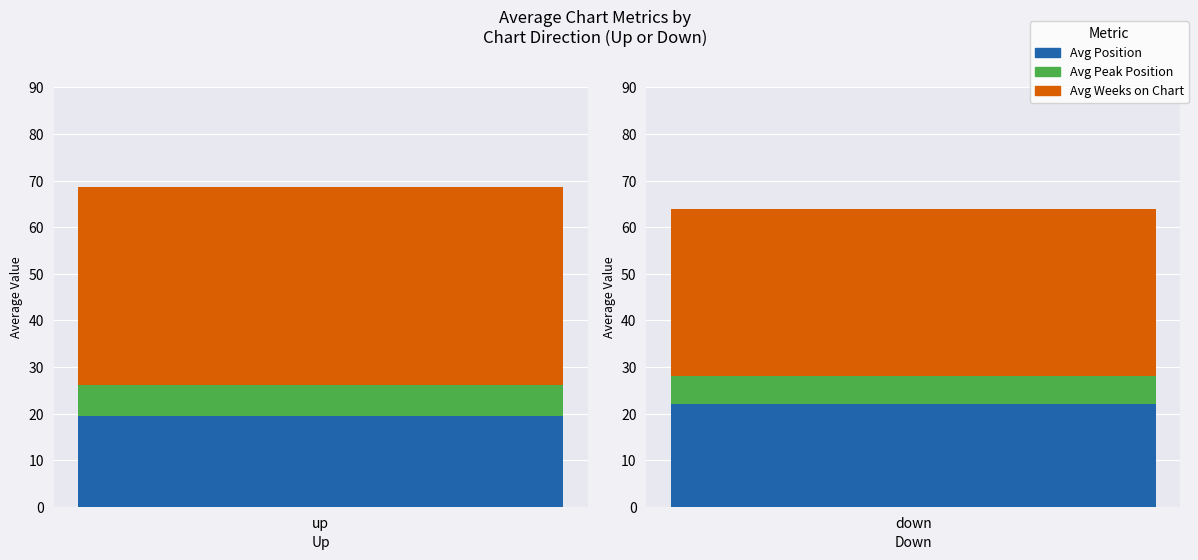

What is the sum of the Avg Position values at up and down?

41.0